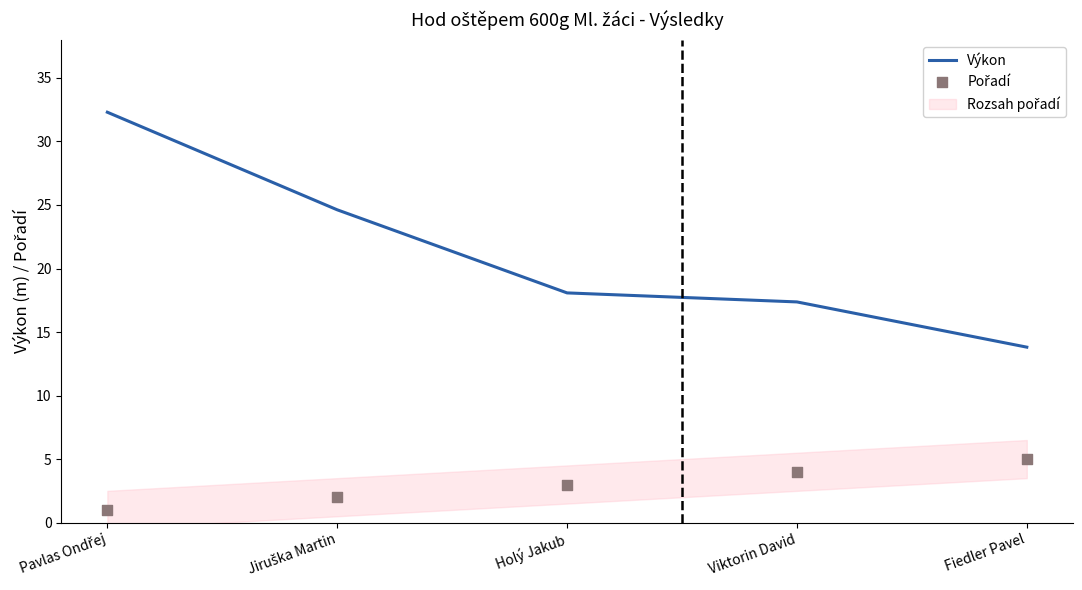

What is the total value across all series at Jiruška Martin?

26.6